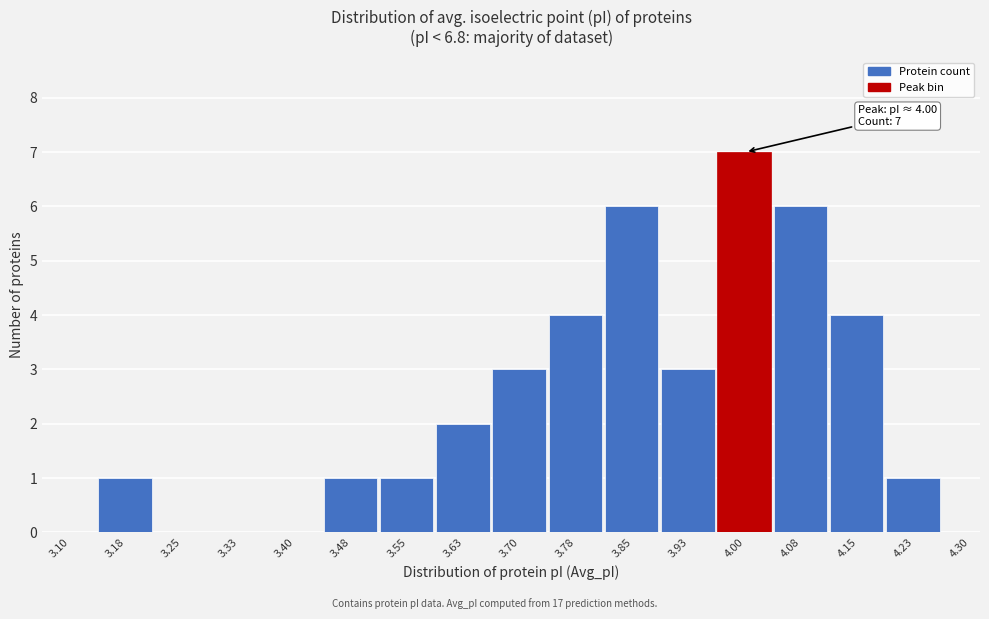

Reading left to right, what are all the values shown in this chart?

3.10=0	3.18=1	3.25=0	3.33=0	3.40=0	3.48=1	3.55=1	3.63=2	3.70=3	3.78=4	3.85=6	3.93=3	4.00=7	4.08=6	4.15=4	4.23=1	4.30=0